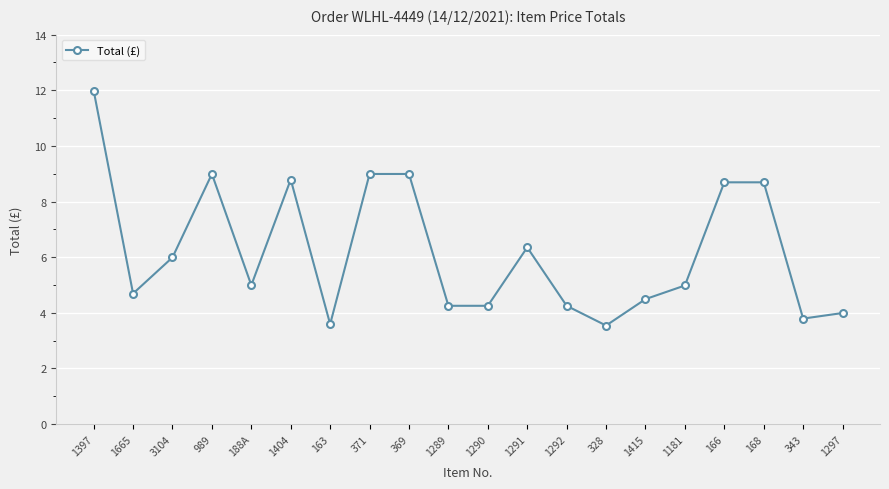

What is the label of the 10th point from the right?

1290